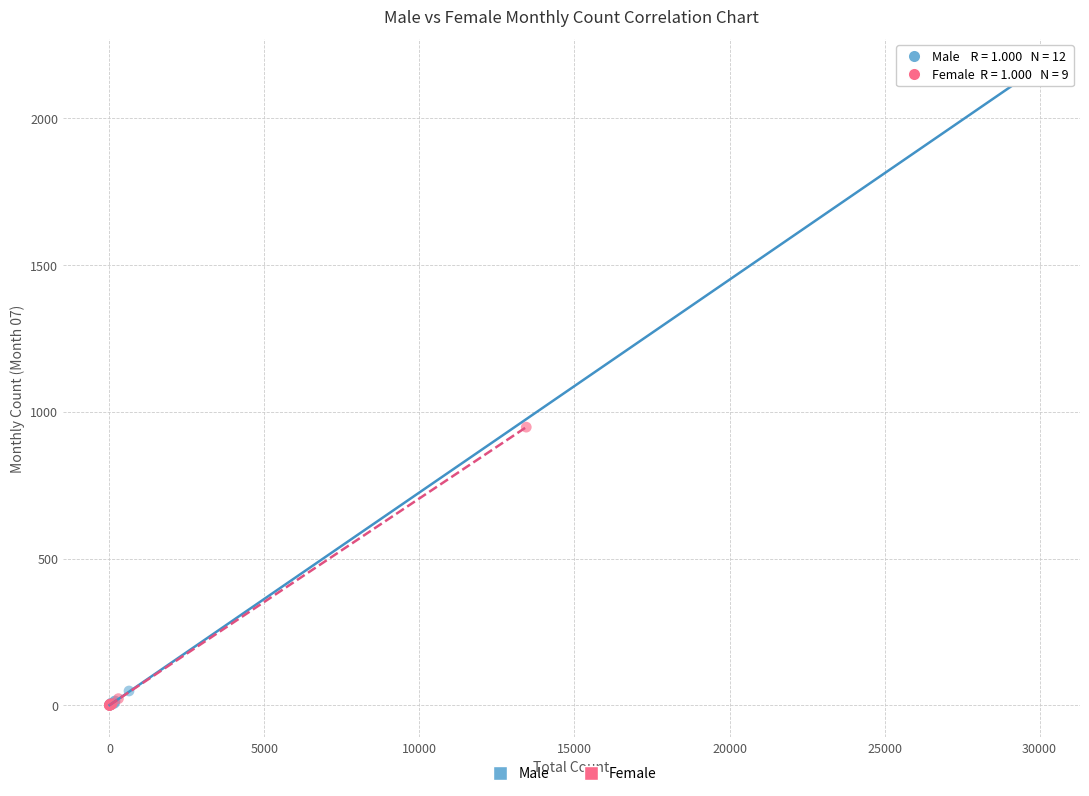

Which series reaches the maximum Y coordinate?

Male